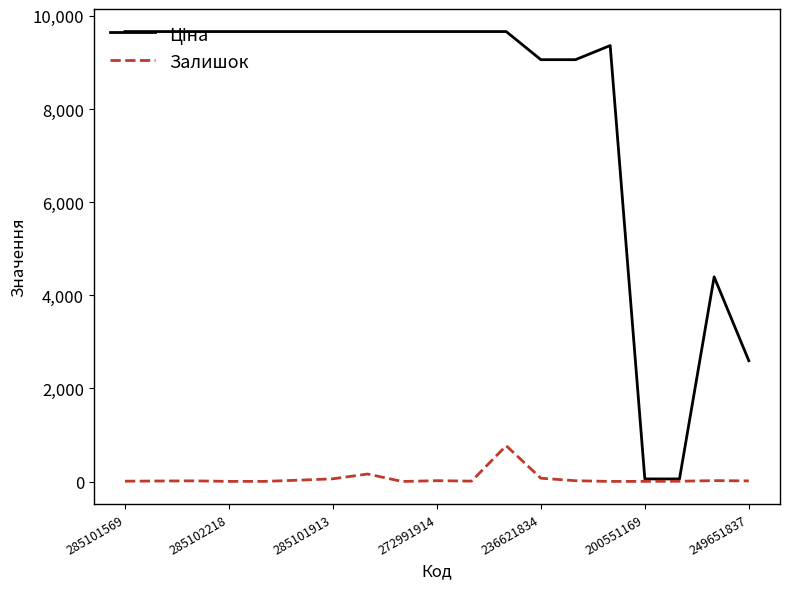

What is the maximum value shown in the chart?

9664.7